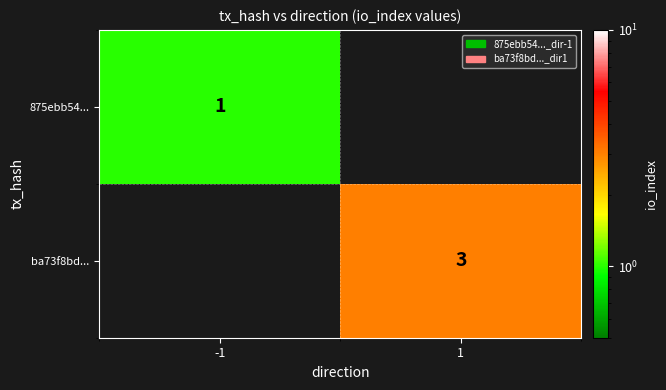

At which category is the sum across all series the highest?

1